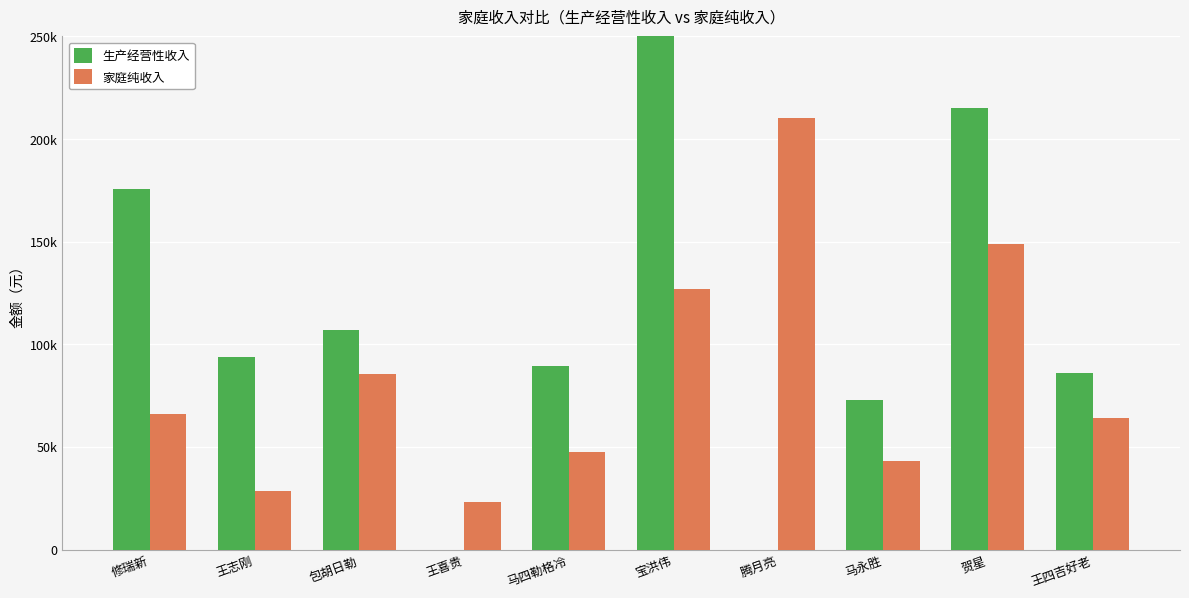

Rank the series by their average value, from highest to lowest.

生产经营性收入, 家庭纯收入